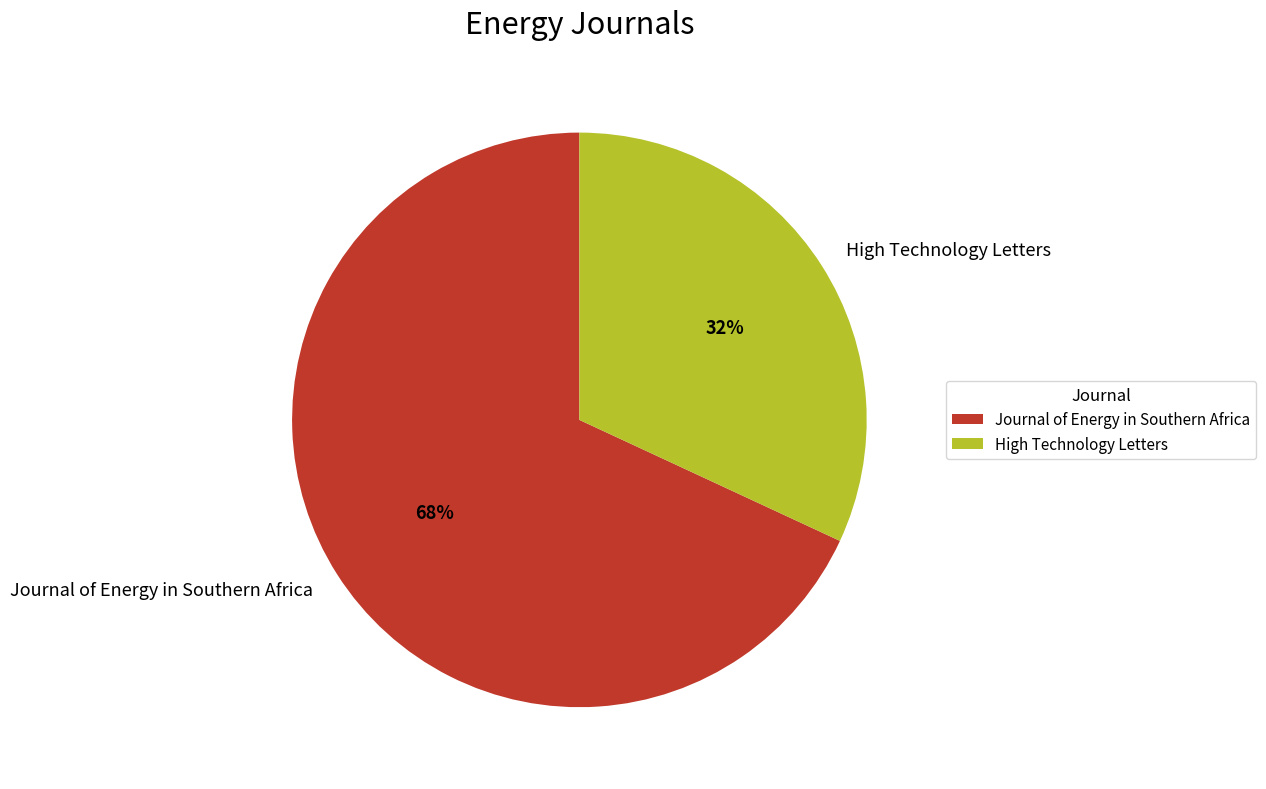

What percentage is the Journal of Energy in Southern Africa slice, to the nearest percent?

68%